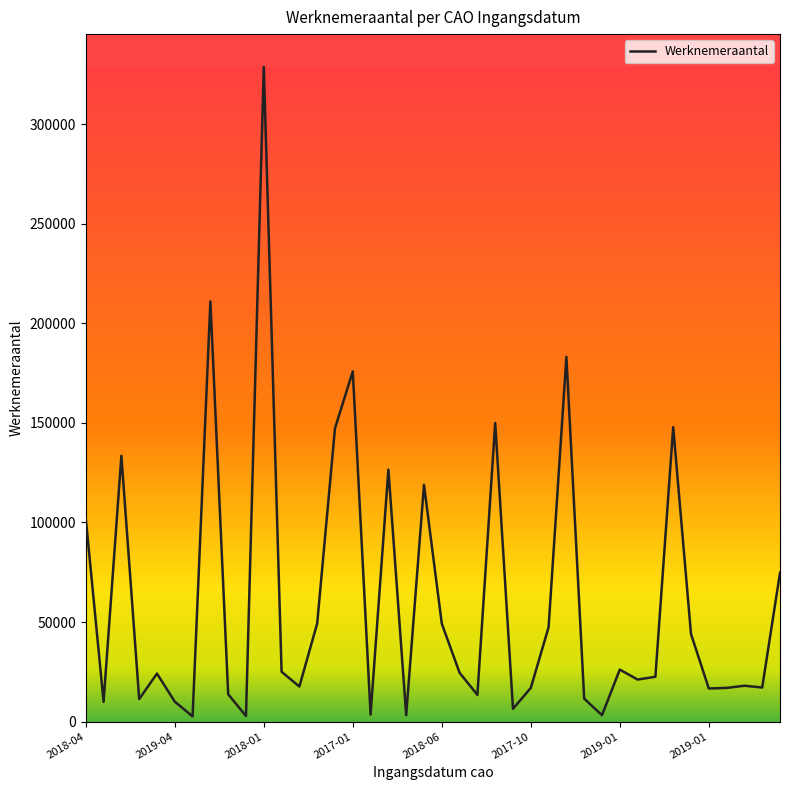

True or false: there are more than 0 points higher than both neighbors.

True